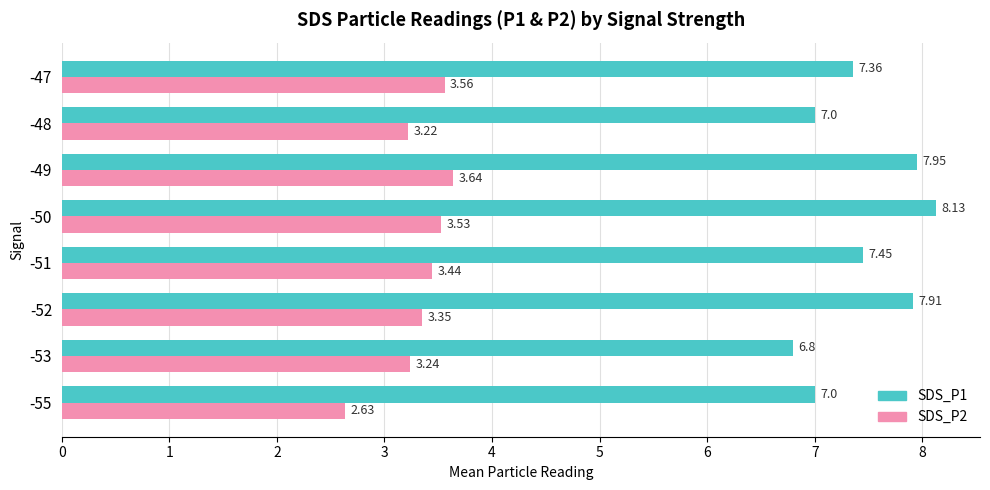

Which series has the largest total across all categories?

SDS_P1